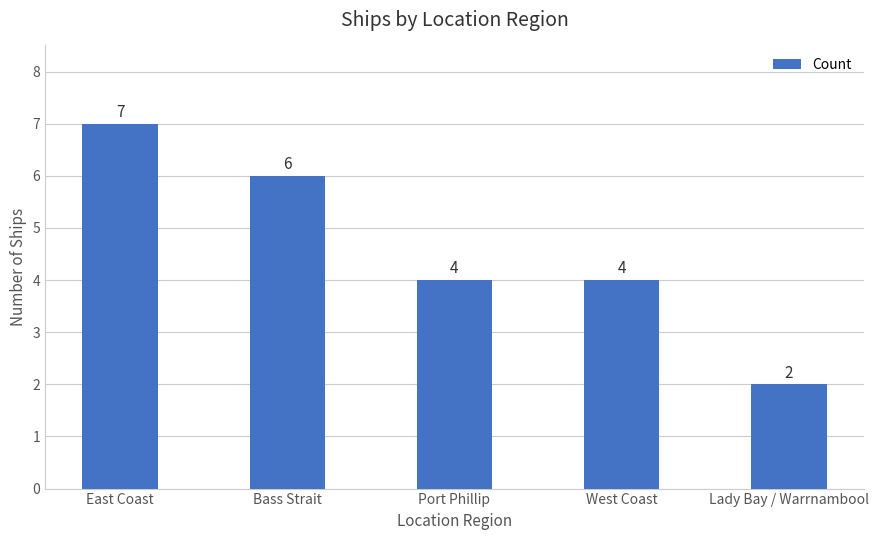

What is the label of the 4th bar from the left?

West Coast